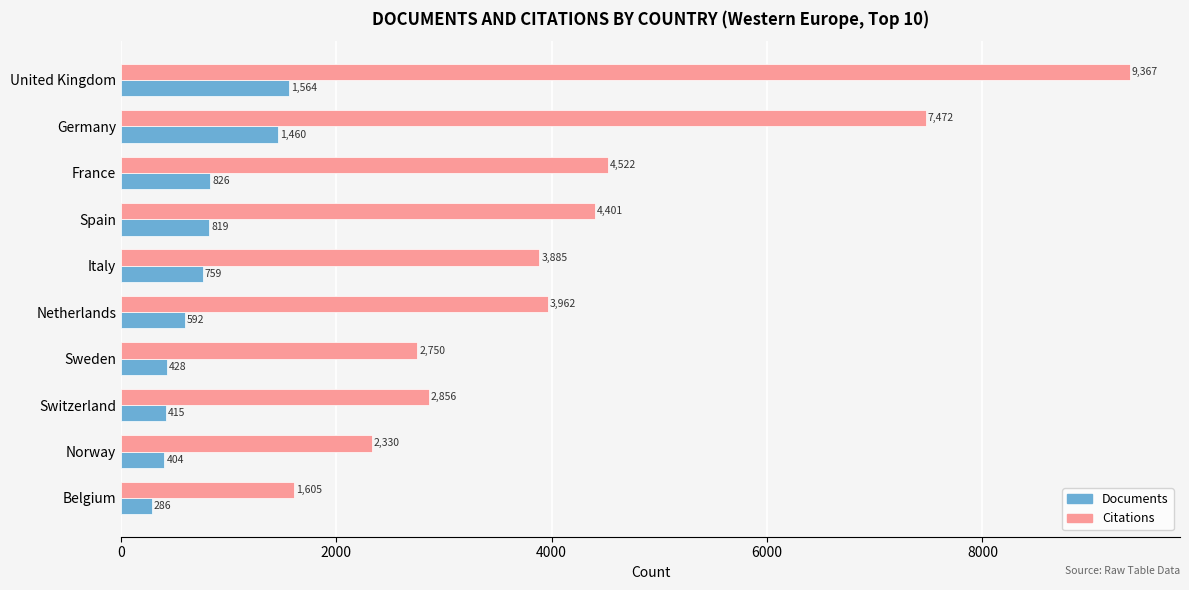

List the series in order of their peak value, highest first.

Citations, Documents